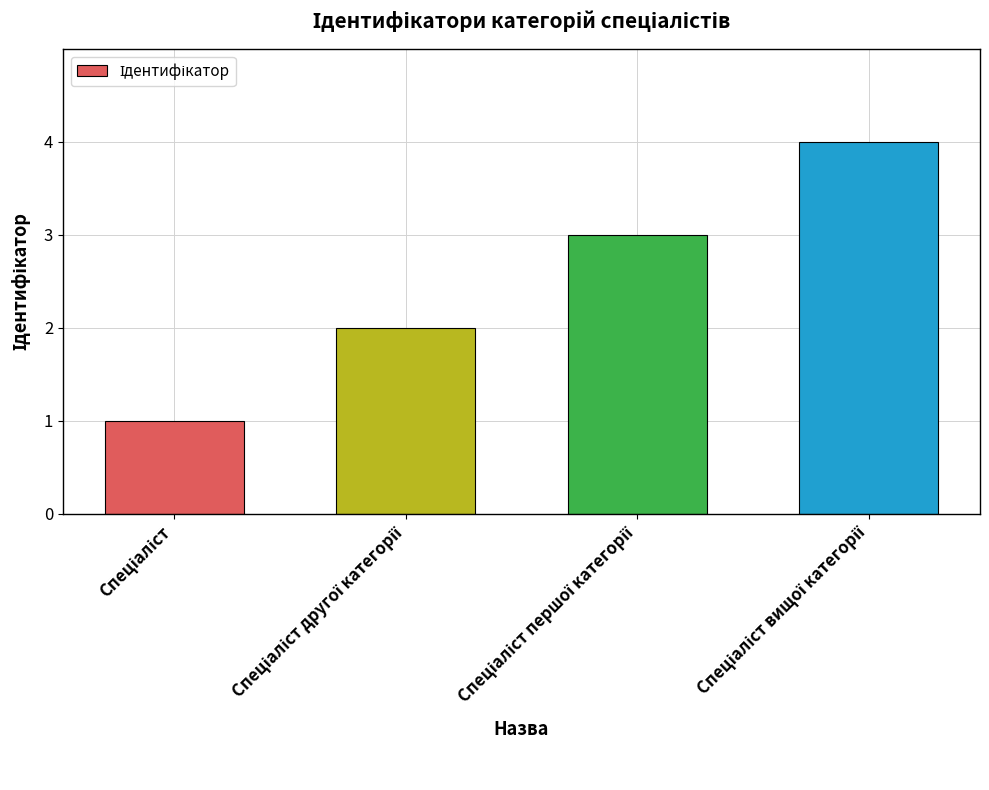

What is the maximum value shown in the chart?

4